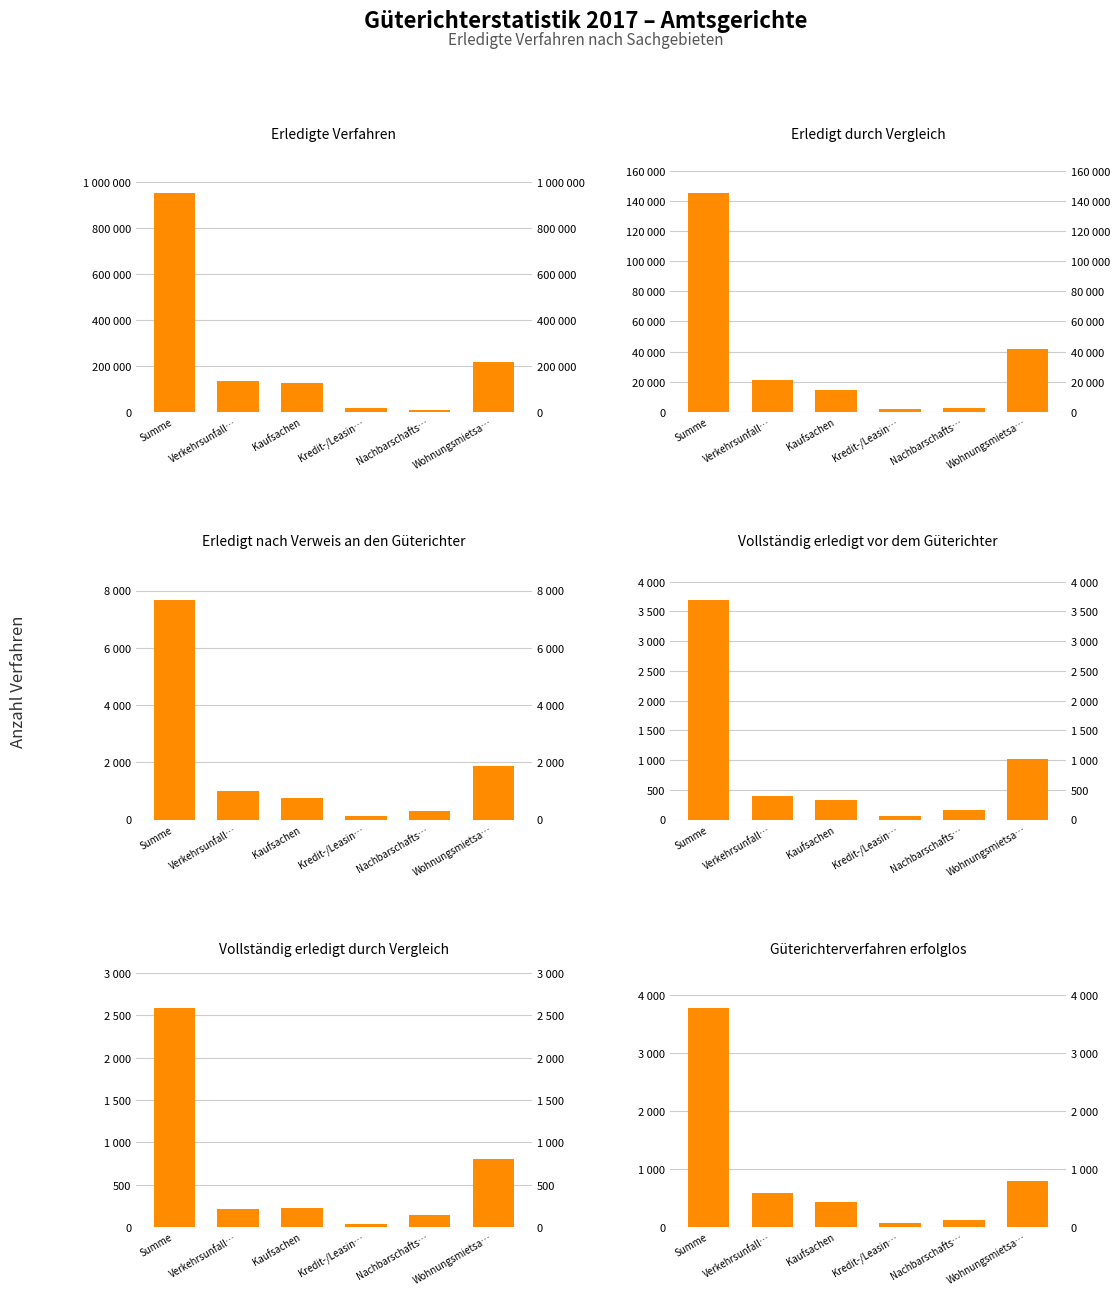

What is the sum of the Vollständig erledigt vor dem Güterichter values at Summe and Wohnungsmietsa…?

4705